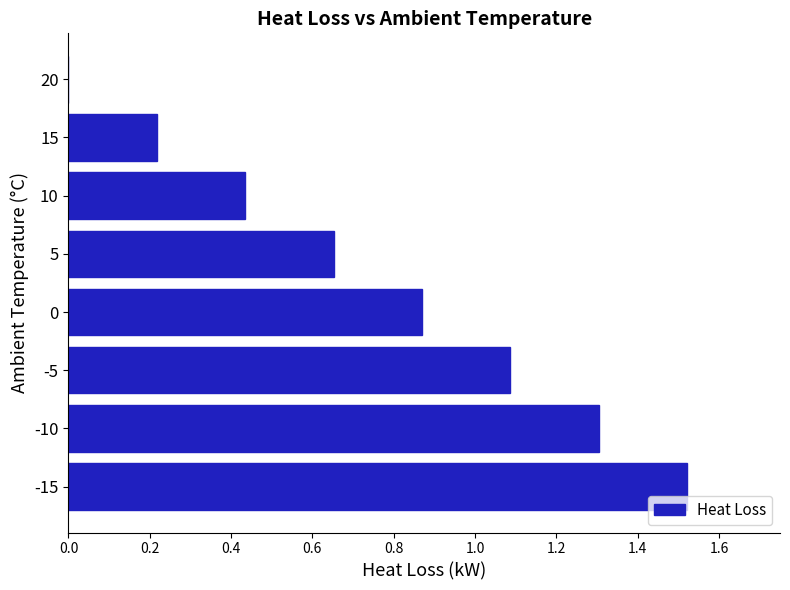

Are the bars horizontal?

Yes